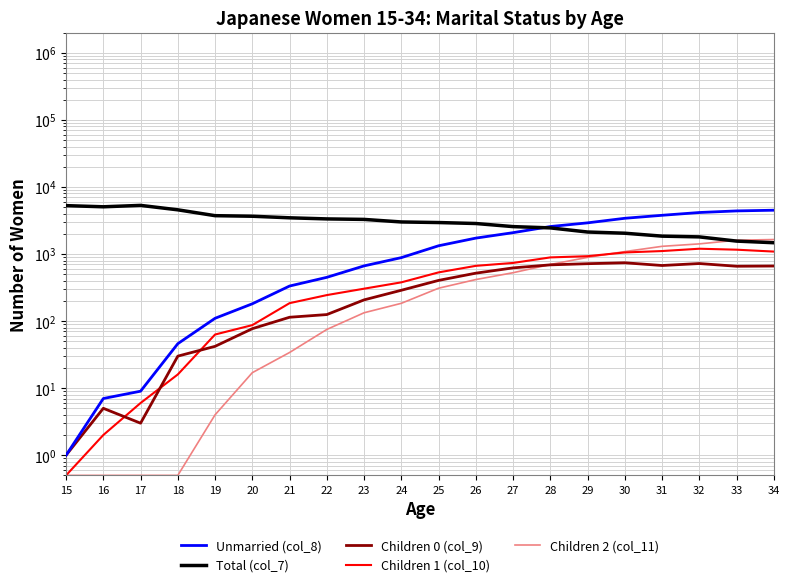

What is the total value across all series at 22?

4230.0